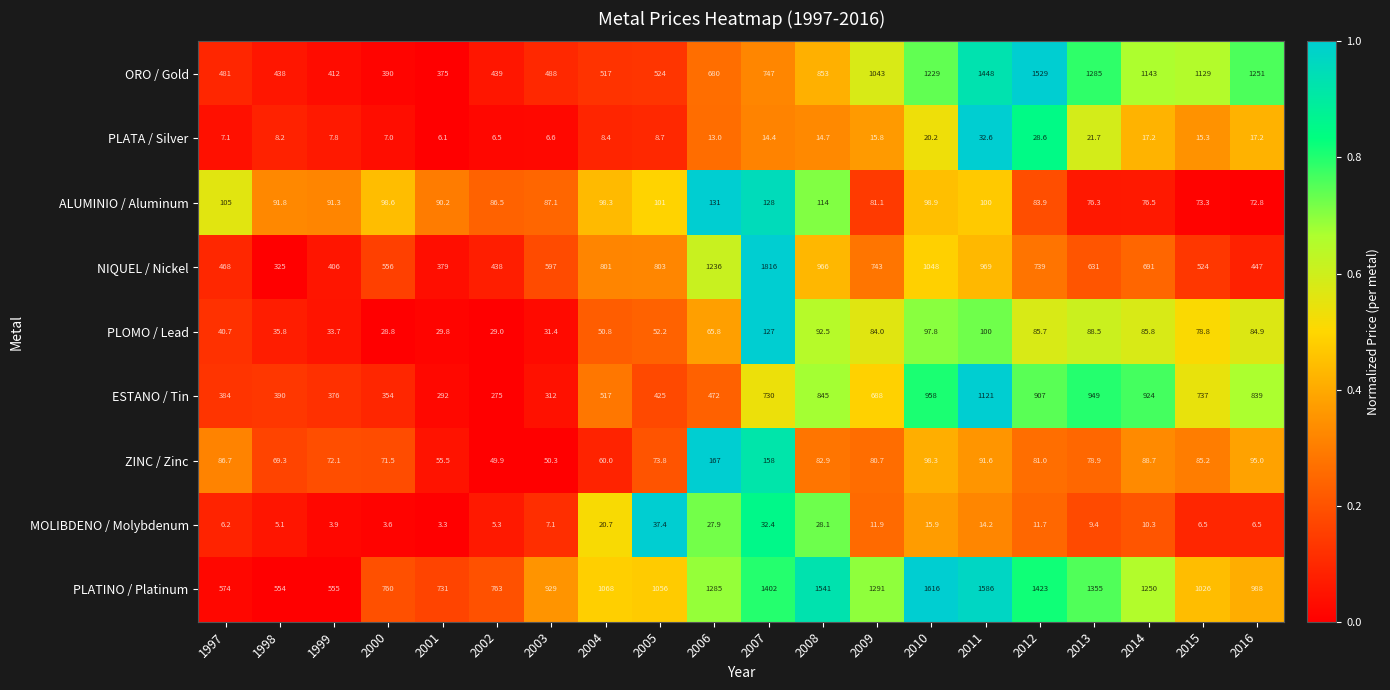

Where does the ESTANO / Tin series first go above 688?

2007